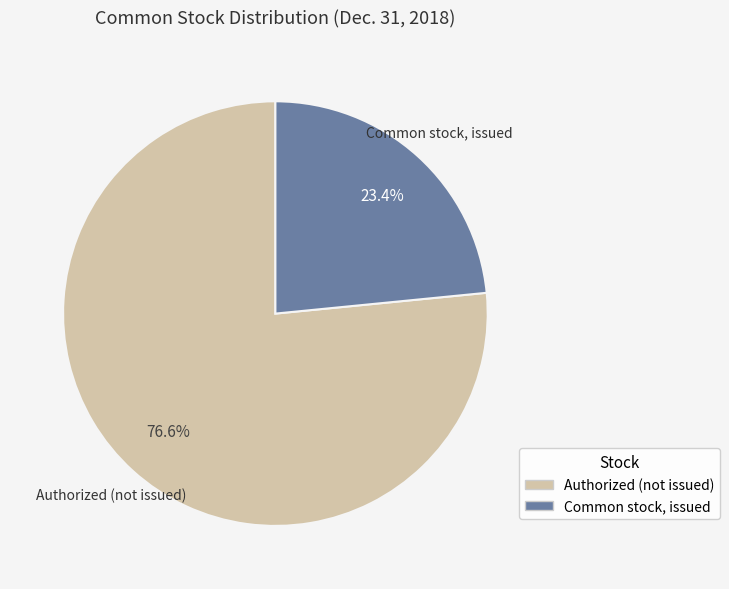

Is there a majority slice in this chart?

Yes